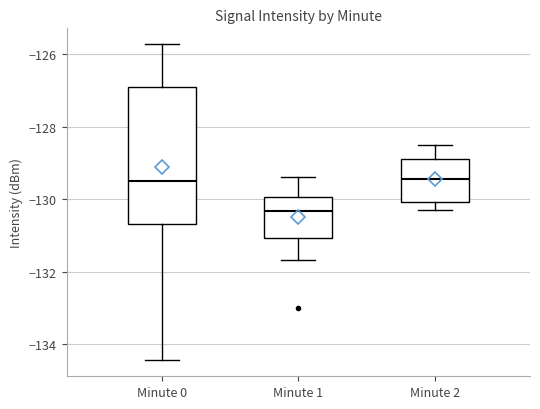

Reading left to right, transcribe this box plot: for each box, give where its median line is, the range the box spans, and where its two whiskers end, as read against the y-axis. The values are not printed on the chart, so give them approximately, as read against the axis.

Minute 0: median -129.4, box -130.6 to -126.8, whiskers -134.4 to -125.8
Minute 1: median -130.4, box -131.0 to -130.0, whiskers -131.6 to -129.4
Minute 2: median -129.4, box -130.0 to -128.8, whiskers -130.2 to -128.4